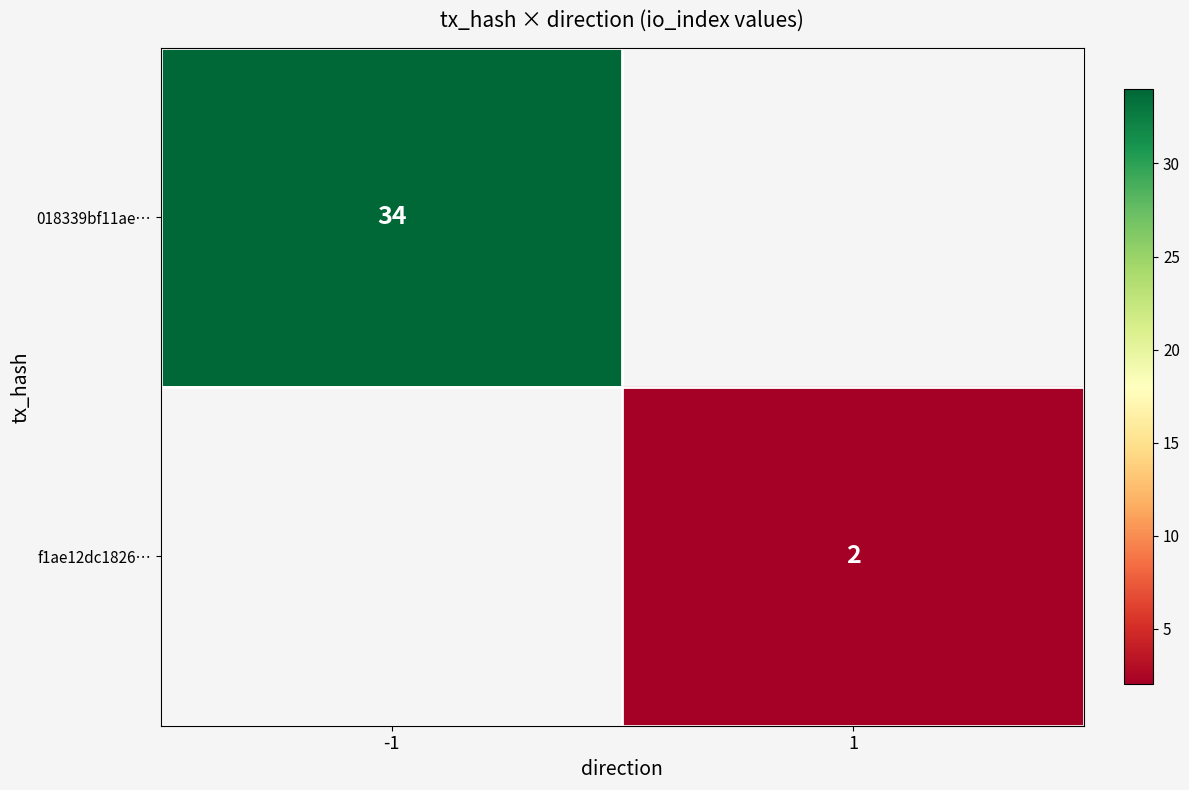

The value of 018339bf11ae… at -1 is 59. True or false?

False